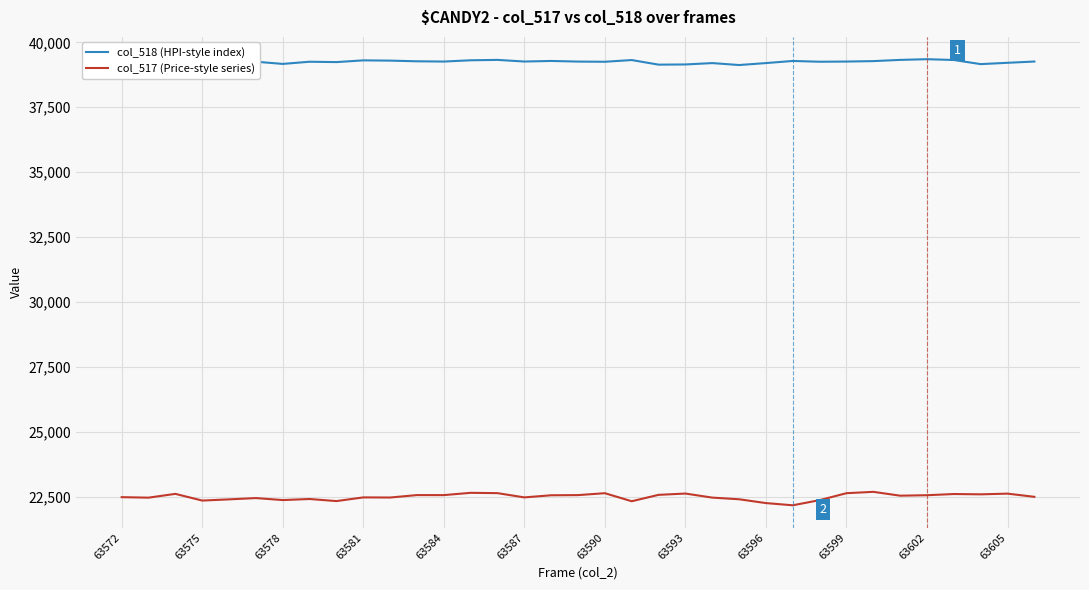

Which series has the largest total across all categories?

col_518 (HPI-style index)